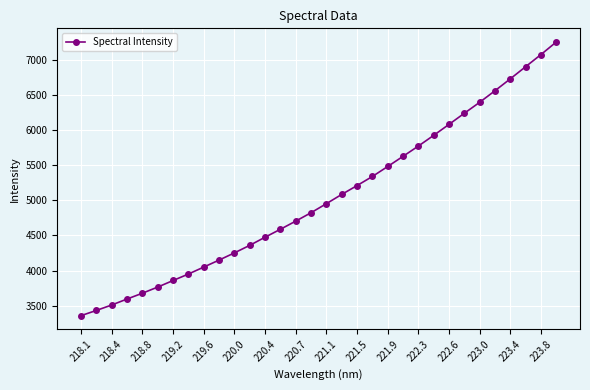

What is the average value?

5036.2